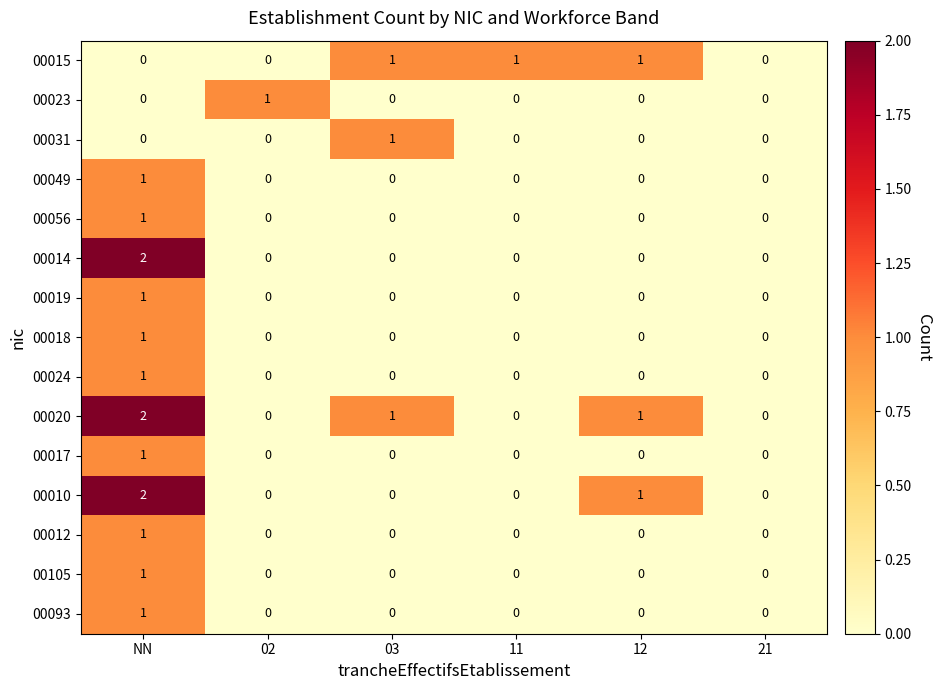

True or false: 00093 has a value of 0 at 03.

True